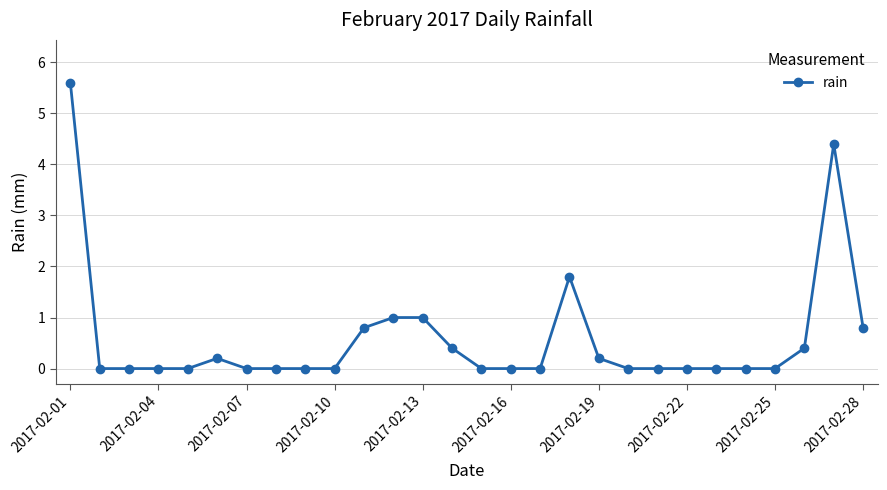

What is the sum of all values?

16.6